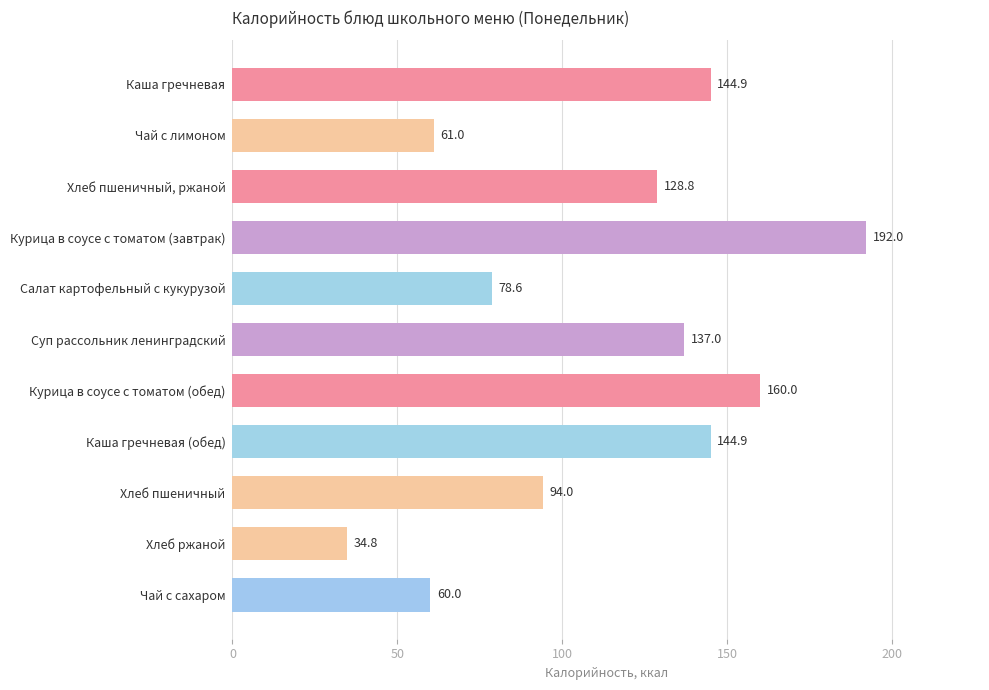

Reading top to bottom, list all the values displayed in this chart.

144.9	61.0	128.8	192.0	78.6	137.0	160.0	144.9	94.0	34.8	60.0